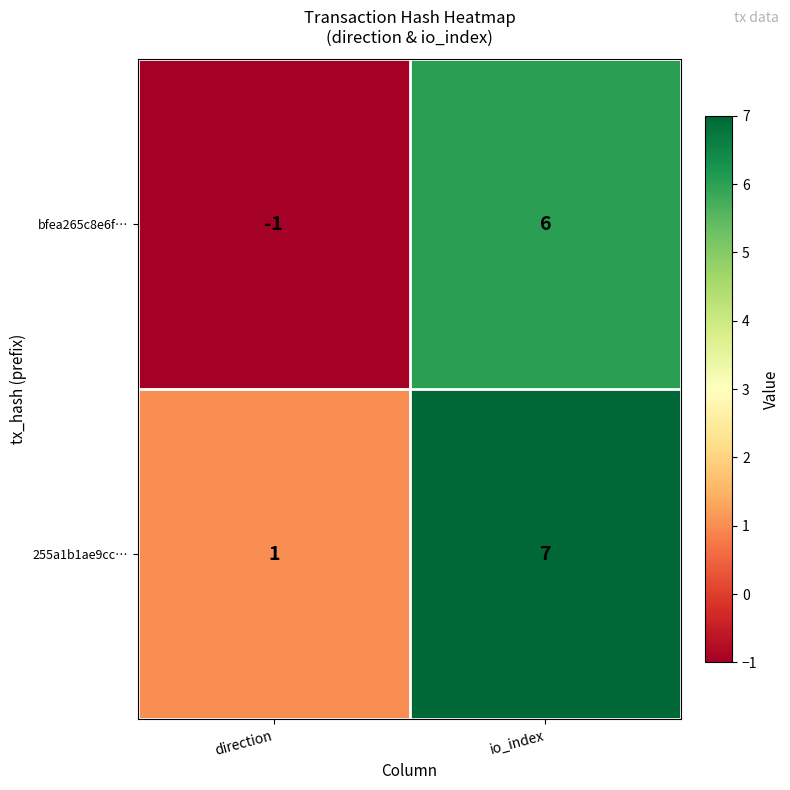

Which series has the largest total across all categories?

255a1b1ae9cc…